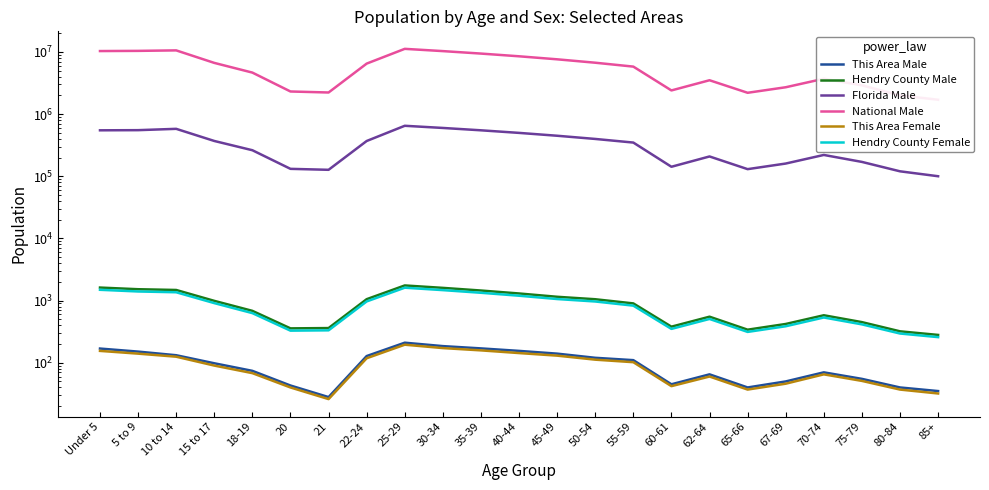

Reading right to left, what are all the values shown in this chart?

This Area Male: 35	40	55	70	50	40	65	45	110	120	140	155	170	185	210	128	28	43	74	98	132	151	169
Hendry County Male: 280	320	450	580	420	340	550	380	900	1050	1150	1300	1450	1600	1750	1052	361	357	683	989	1480	1522	1618
Florida Male: 100000	120000	170000	220000	160000	130000	208000	142000	348000	398000	448000	498000	548000	598000	648000	368731	126865	131467	262023	369264	578689	551053	547985
National Male: 1700000	2000000	2900000	3700000	2700000	2200000	3500000	2400000	5800000	6700000	7600000	8500000	9400000	10300000	11200000	6482659	2223198	2308319	4647457	6656209	10579862	10389638	10319427
This Area Female: 32	37	51	65	46	37	60	42	102	112	130	143	158	172	195	118	26	40	68	90	125	140	155
Hendry County Female: 258	295	414	534	386	313	506	350	828	966	1058	1196	1334	1472	1610	968	332	328	628	910	1360	1400	1490